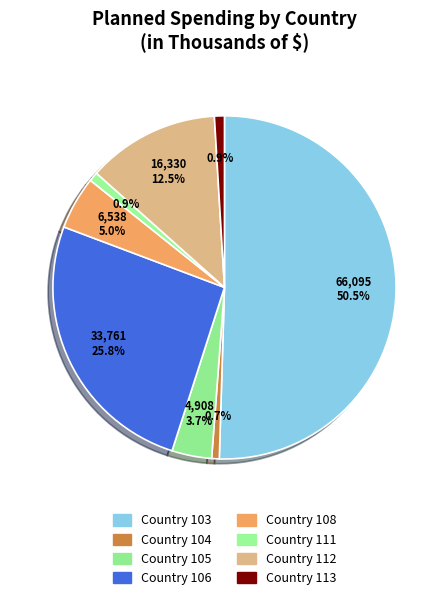

Which slice is the smallest?

Country 104